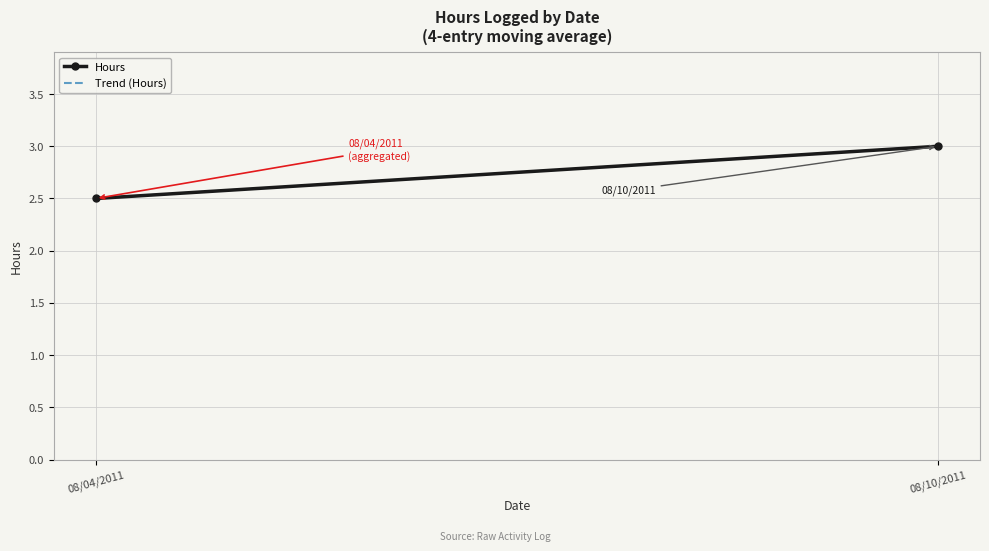

What is the label of the 2nd point from the right?

08/04/2011